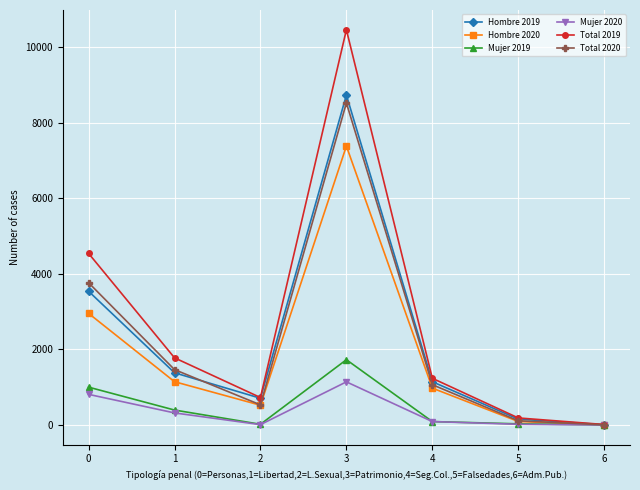

What is the sum of all Mujer 2019 values?

3272